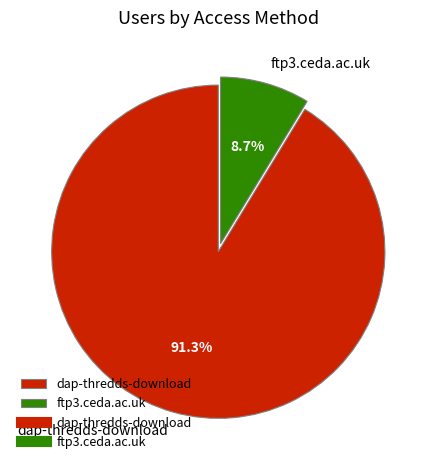

How many segments does this pie chart have?

2